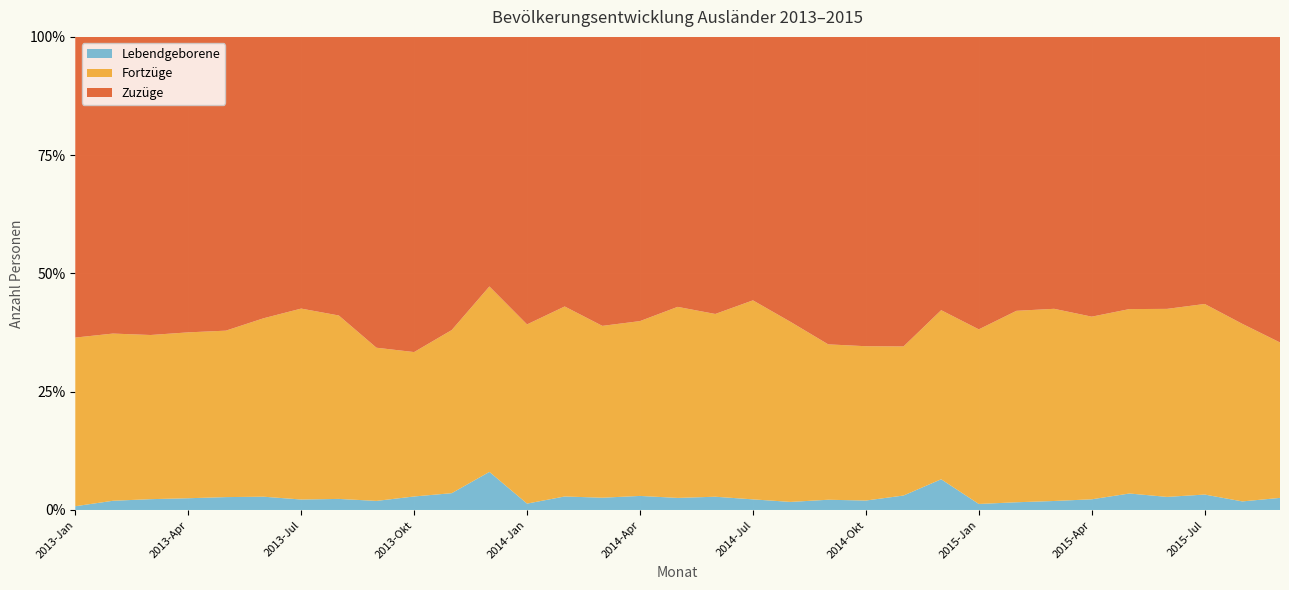

Reading left to right, extract all data points from this chart.

Lebendgeborene: 89	191	236	287	261	279	294	313	297	449	415	782	169	325	348	346	283	316	319	239	392	349	407	747	182	241	309	302	365	370	501	278	473
Zuzüge: 7108	6156	6505	7225	5955	5910	7635	7880	10171	10481	7235	5124	7621	6490	8194	7000	6329	6606	7918	8445	11777	11440	8719	6645	8854	8555	9343	7911	6031	7692	8678	9305	11955
Fortzüge: 3986	3469	3582	4056	3374	3747	5365	5188	5012	4802	4026	3807	4750	4574	4872	4306	4478	4357	5981	5334	5951	5707	4199	4111	5286	5979	6603	5164	4086	5317	6192	5757	6080